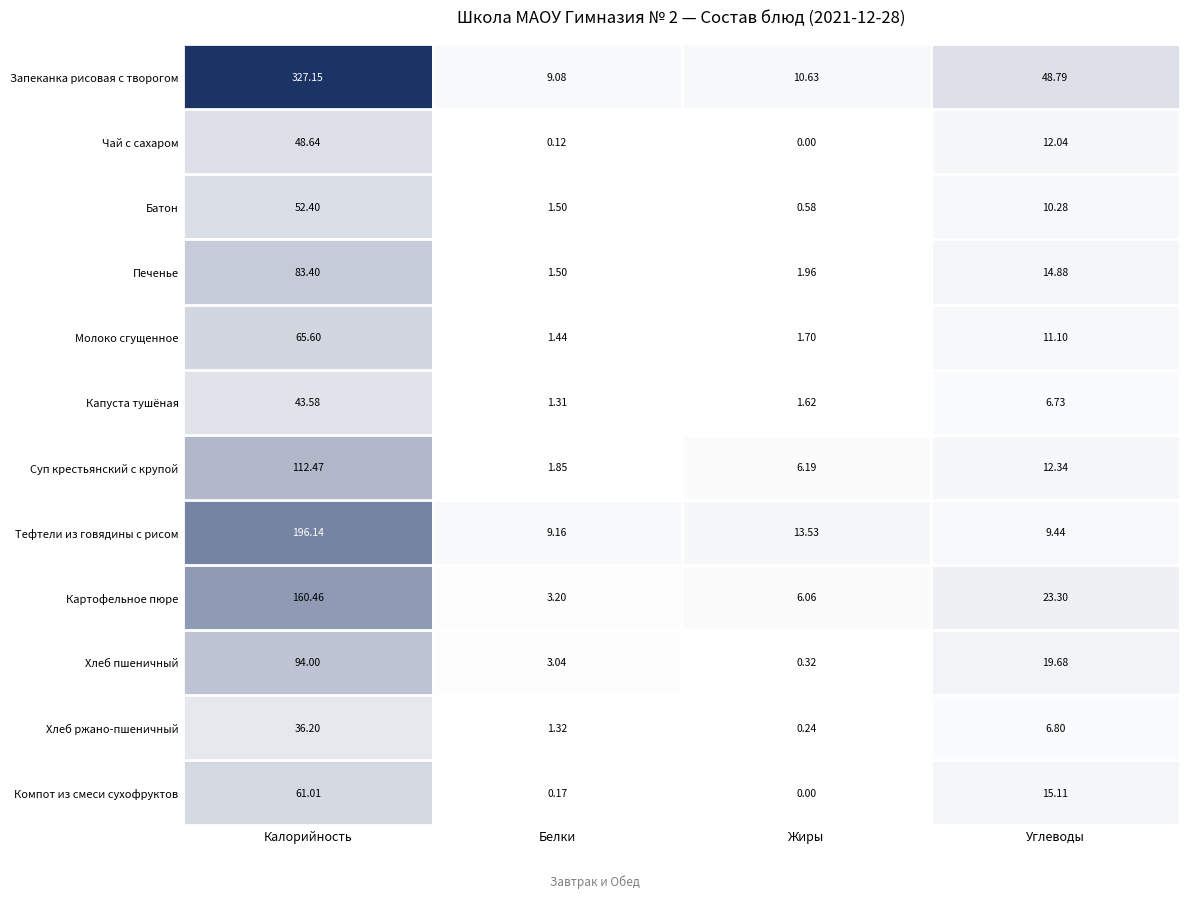

How many values in the Хлеб пшеничный series are below 19?

2